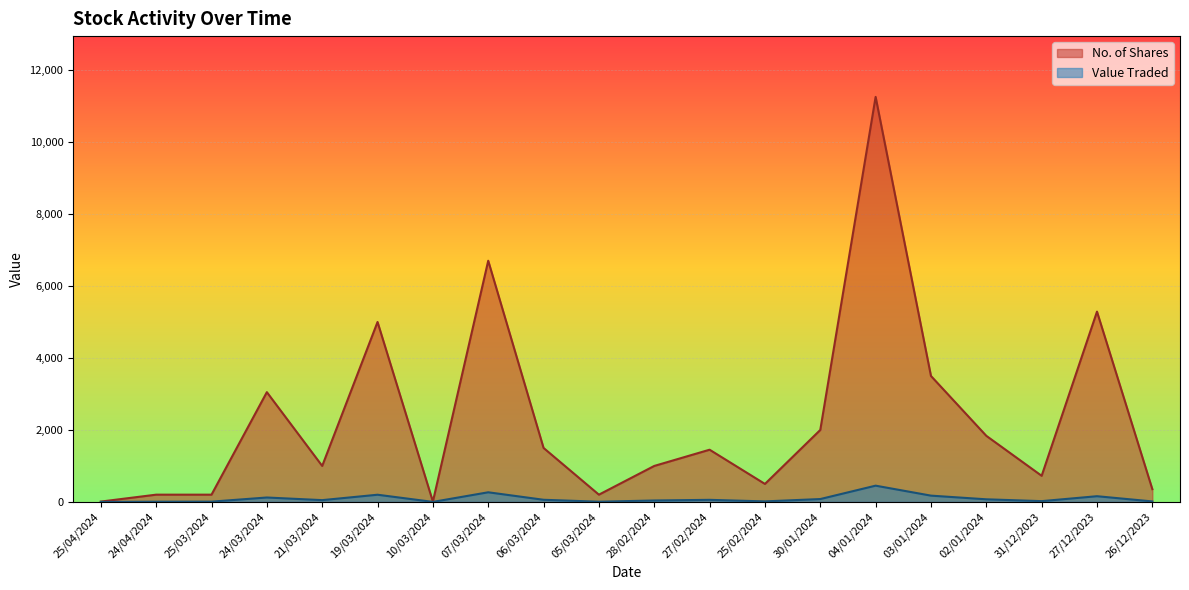

What is the difference between the highest and lowest values at 26/12/2023?

341